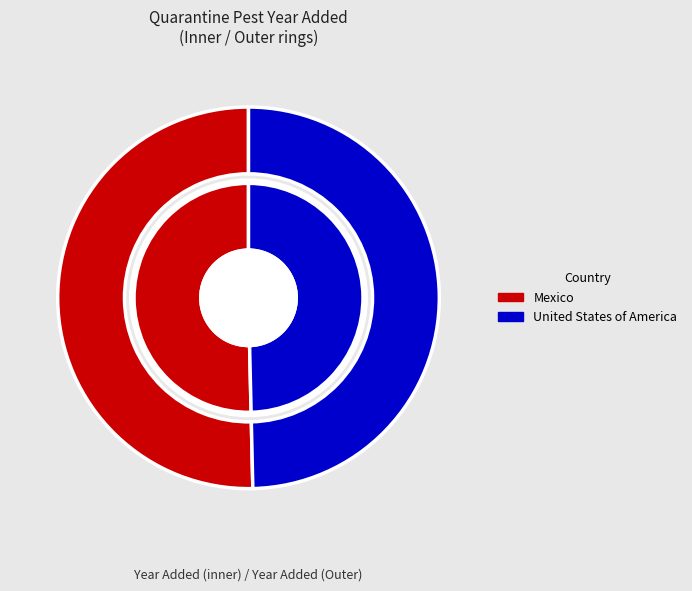

The United States of America slice represents 63% of the pie. True or false?

False